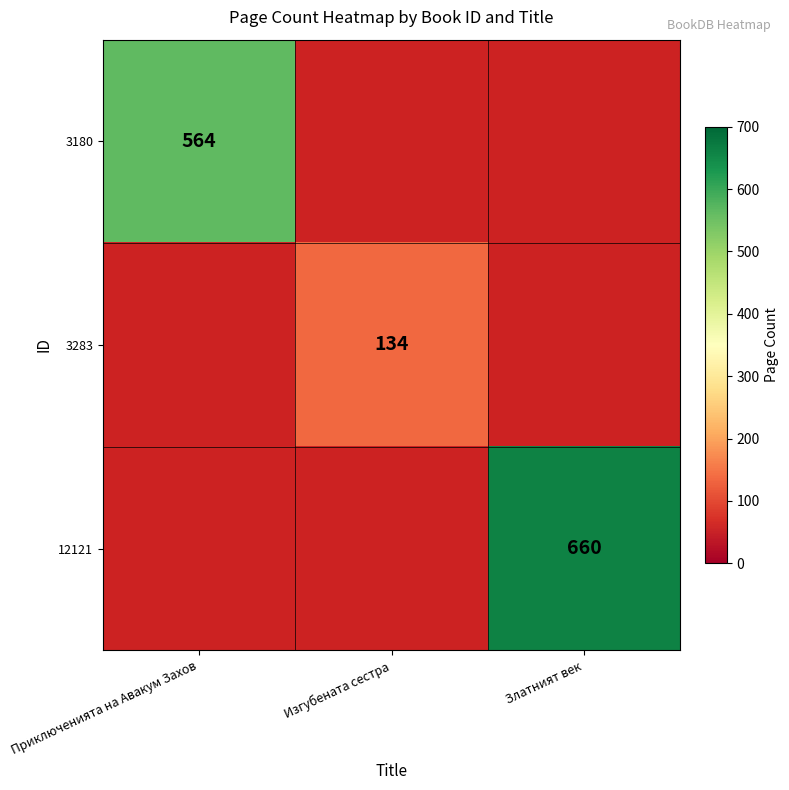

What is the total value across all series at Златният век?

660